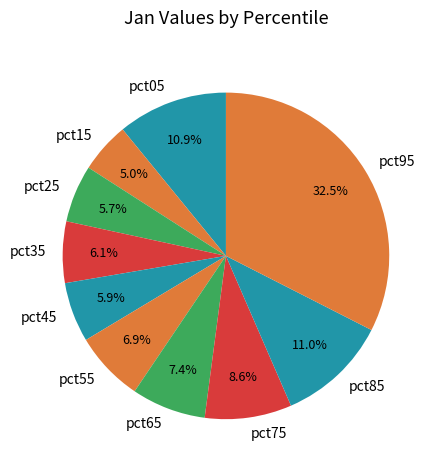

Which slice is the smallest?

pct15